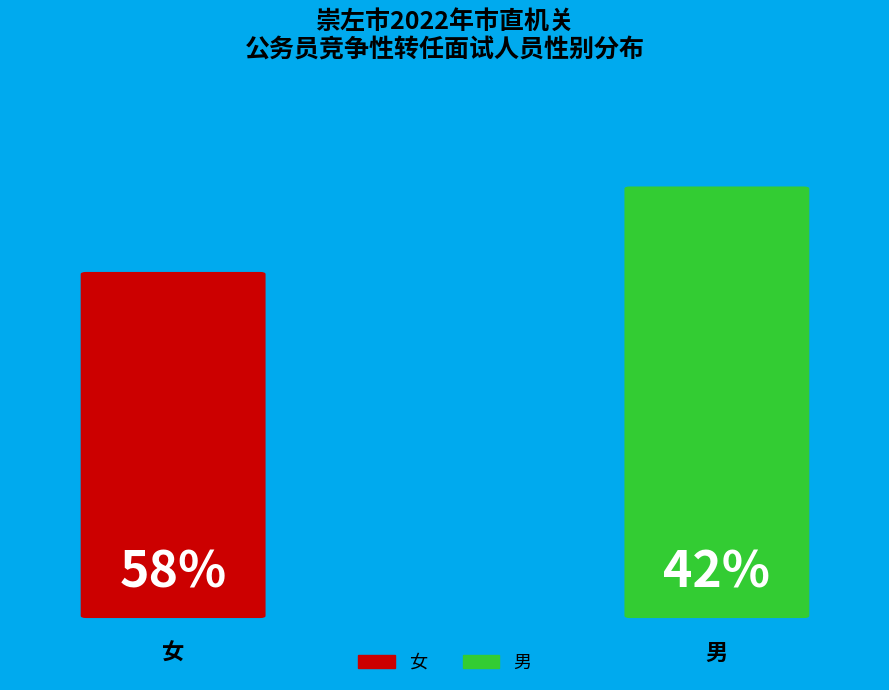

What percentage is the 男 slice, to the nearest percent?

42%